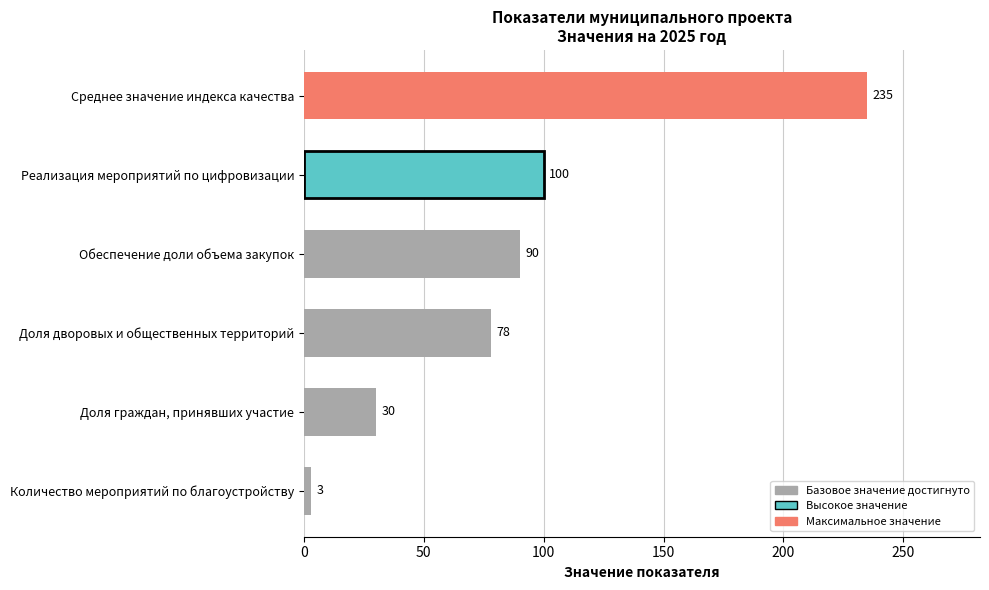

Which category has the highest value across all series?

Среднее значение индекса качества